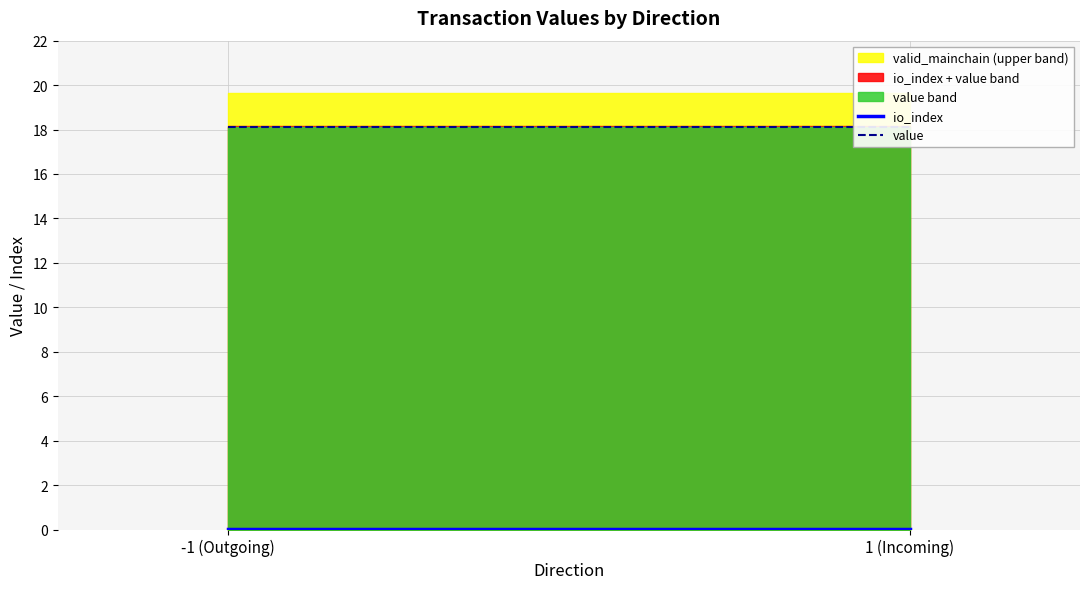

Which series changed the most between -1 (Outgoing) and 1 (Incoming)?

io_index